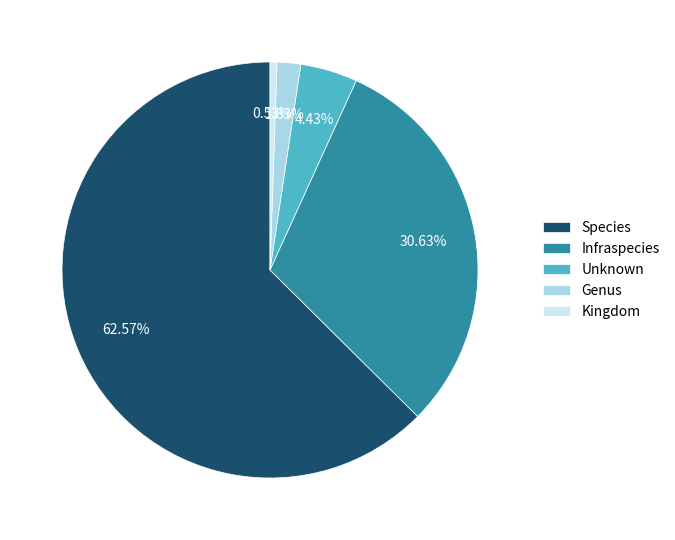

Which slice is the smallest?

Kingdom